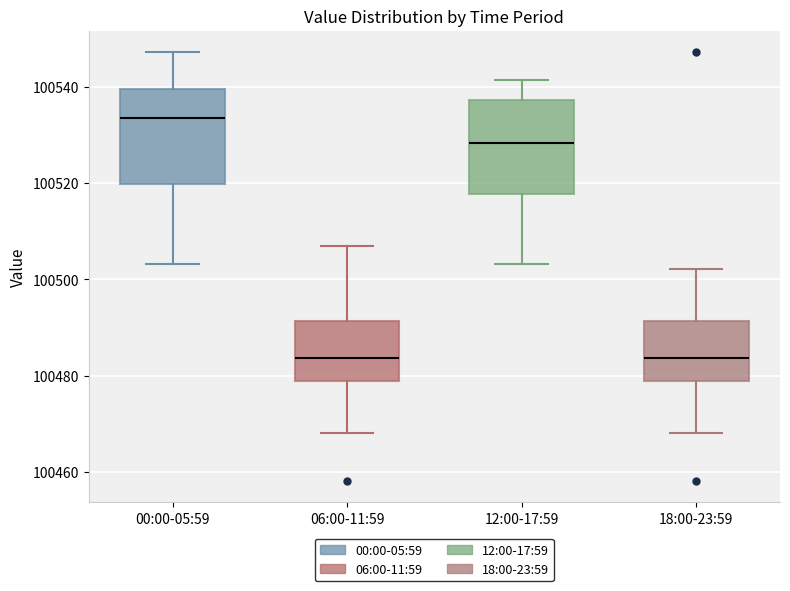

Which box's median line is the highest?

00:00-05:59